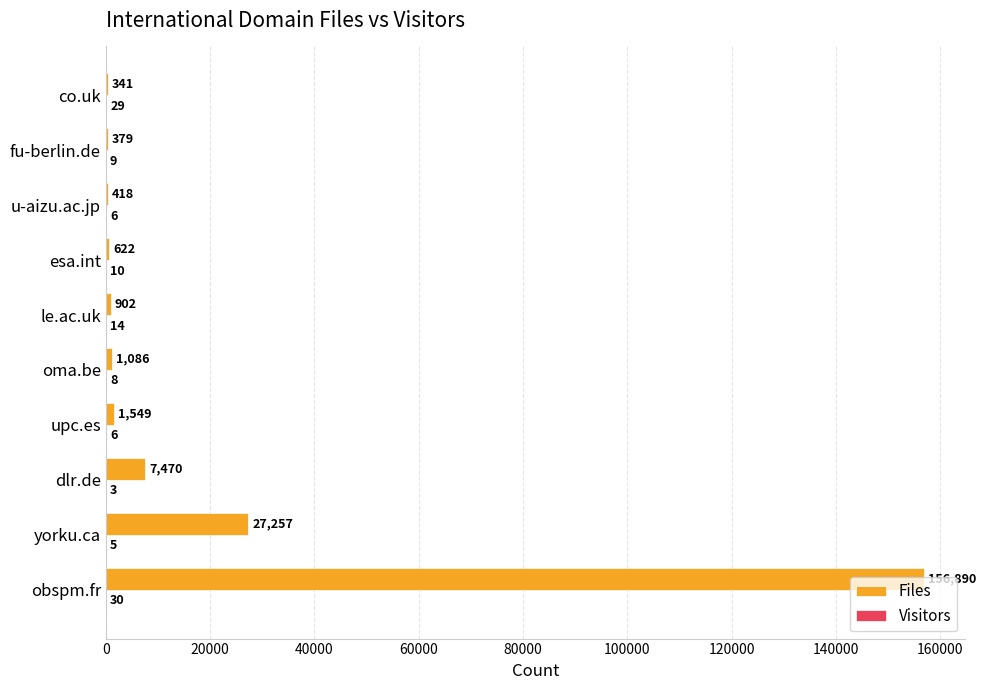

True or false: Files has a value of 341 at co.uk.

True